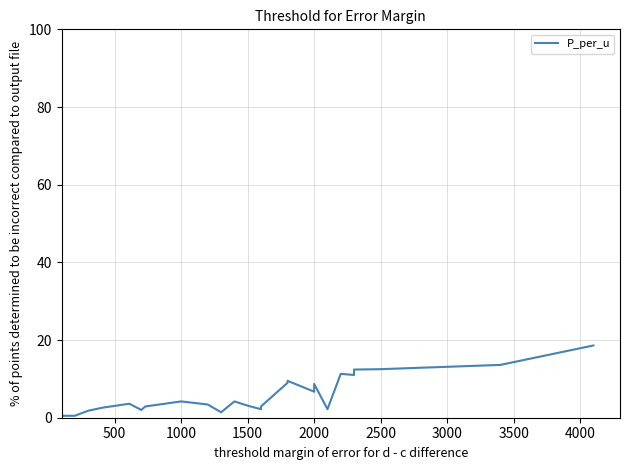

How many lines are shown in the chart?

1